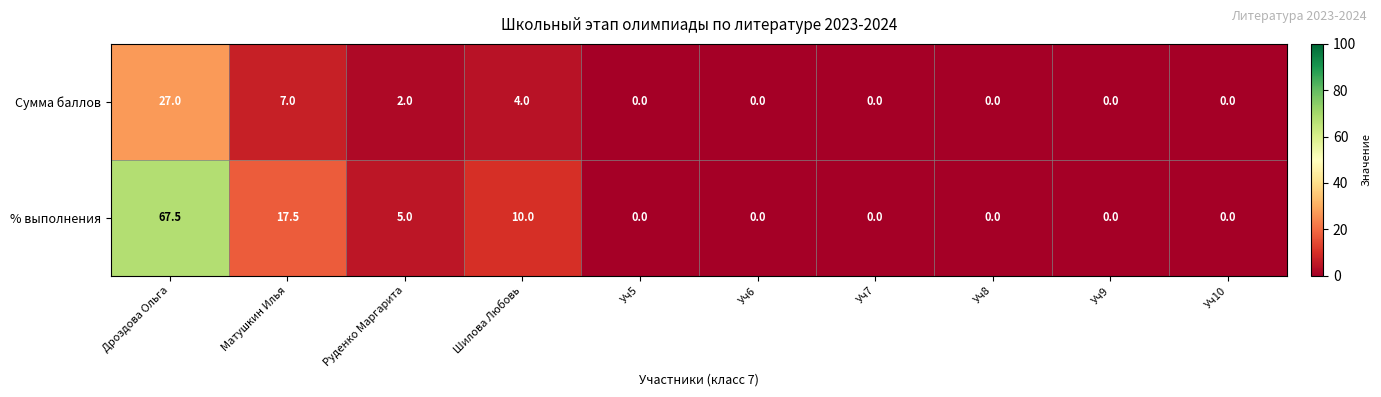

At which label is % выполнения closest to 33?

Матушкин Илья